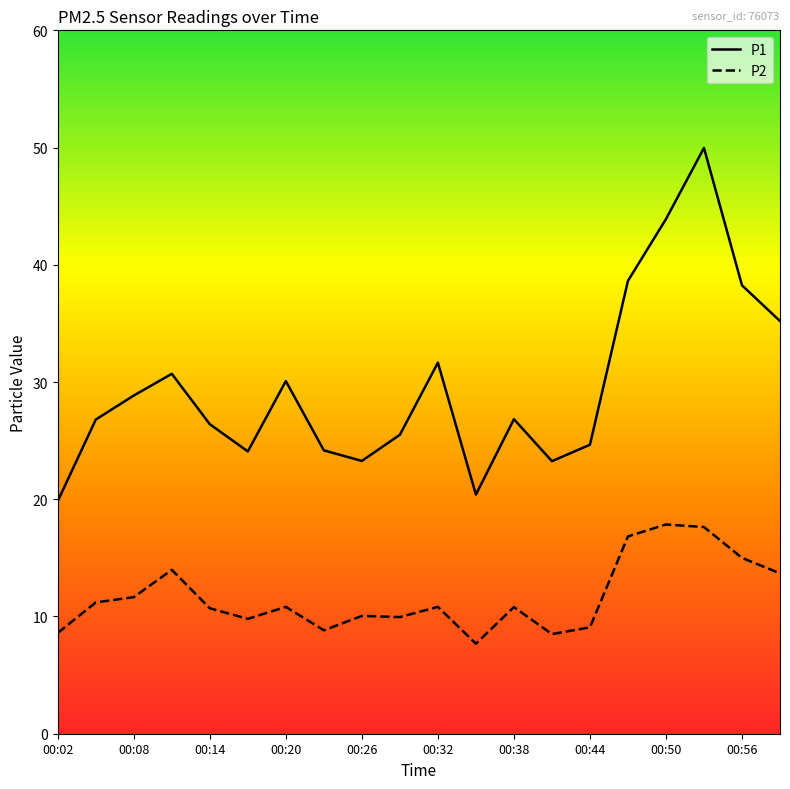

List the series in order of their peak value, lowest first.

P2, P1